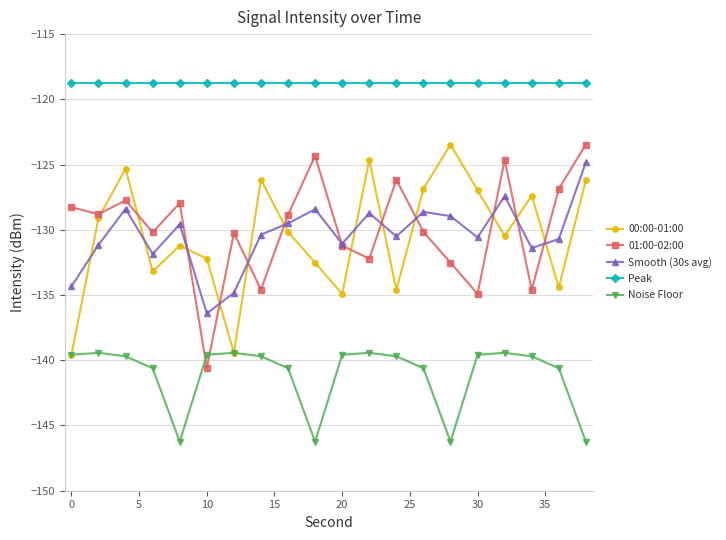

What is the highest value of the Noise Floor series?

-139.4